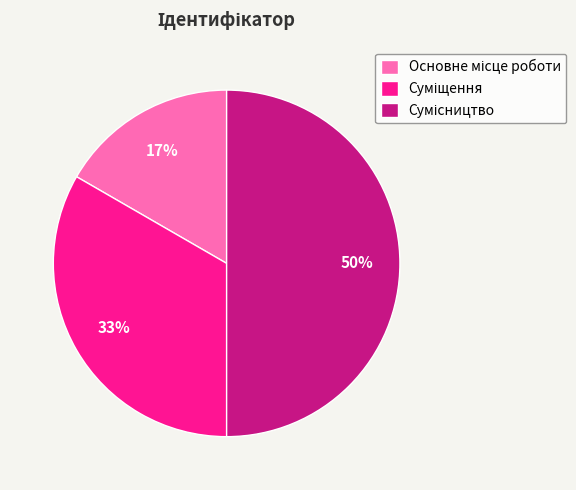

To the nearest percent, what is the difference between the largest and smallest slice percentages?

33%